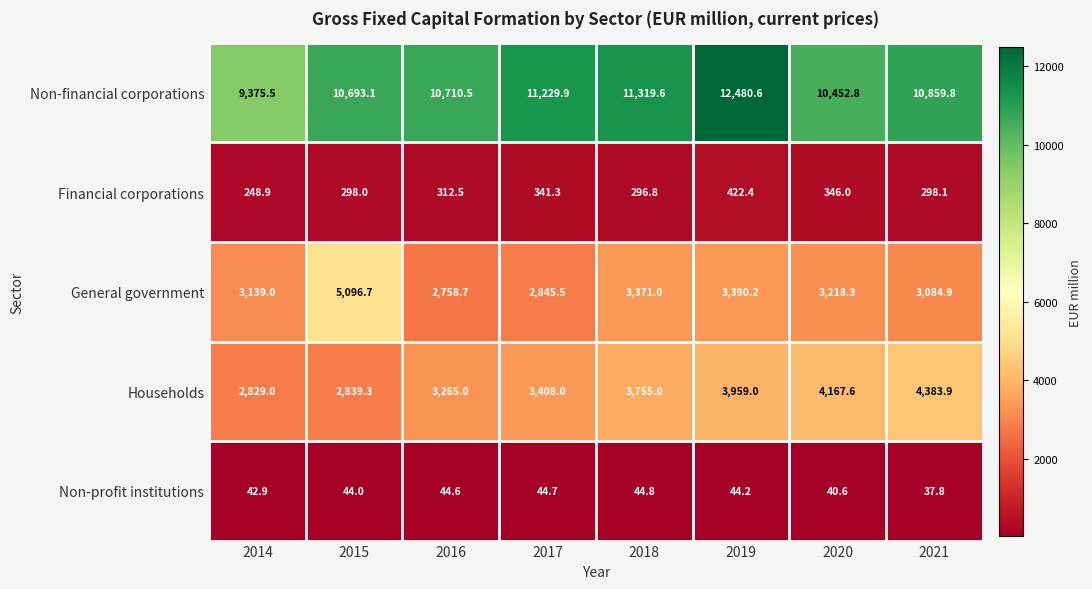

Which series has the widest spread of values?

Non-financial corporations